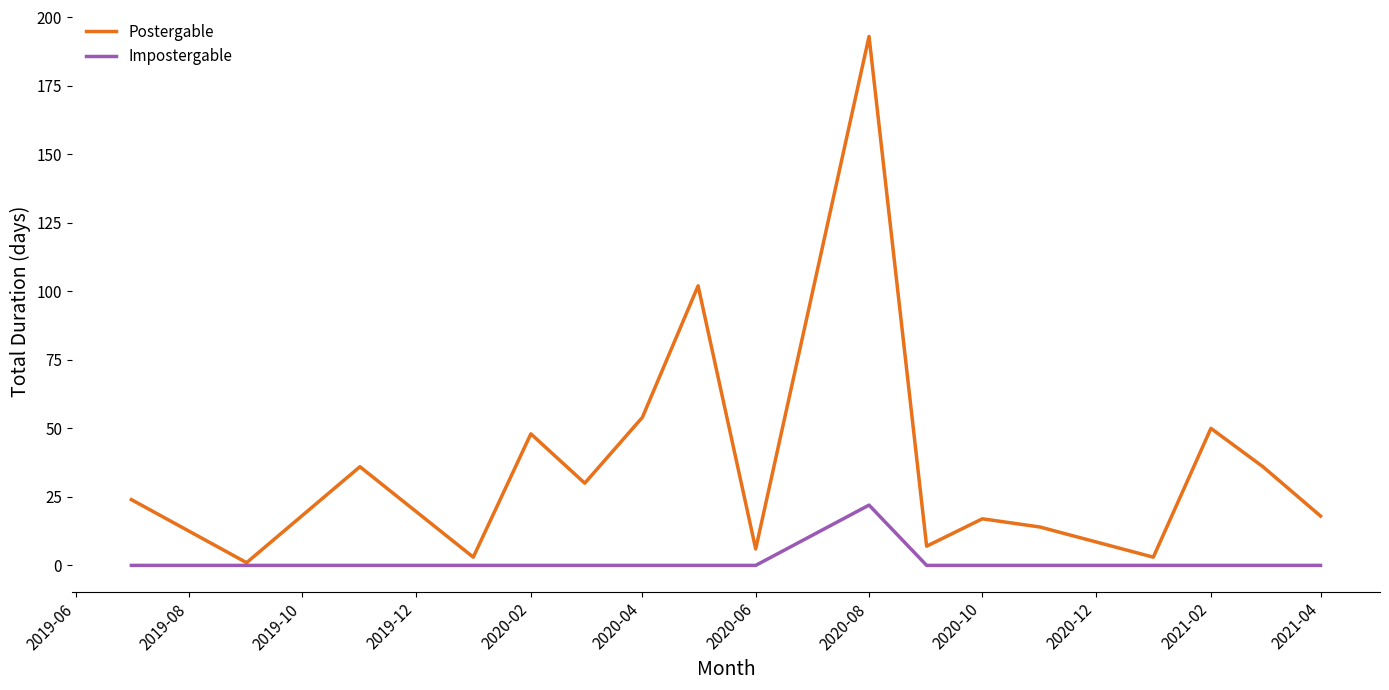

Rank the series by their average value, from highest to lowest.

Postergable, Impostergable